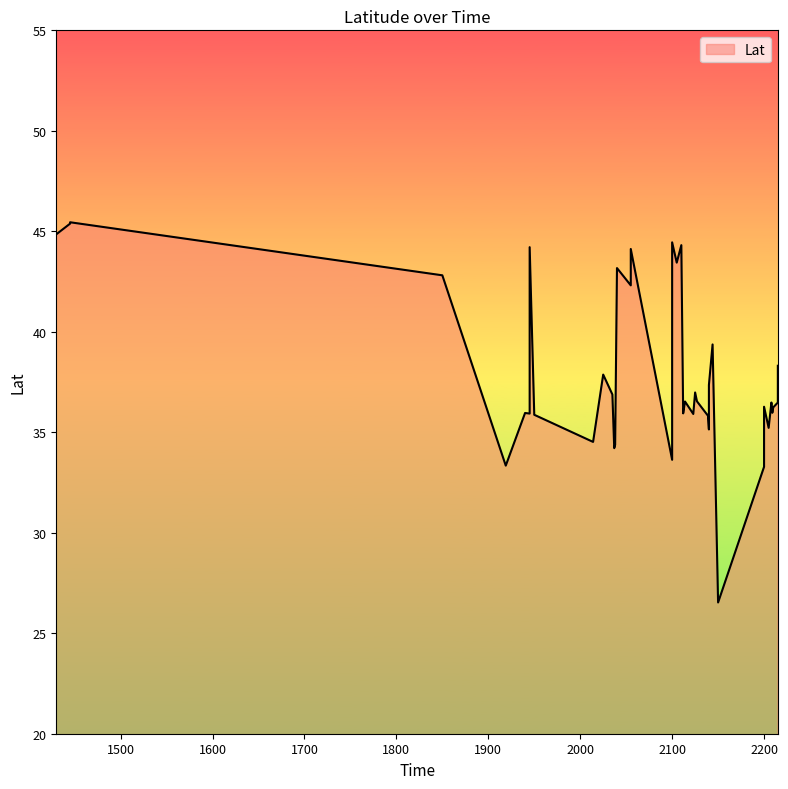

List the labels in order of value, smallest first.

2150, 2200, 1919, 2100, 2037, 2038, 2014, 2140, 2205, 2139, 1950, 2123, 1945, 2112, 1940, 2209, 2210, 2200, 2208, 2215, 2114, 2127, 2035, 2125, 2140, 2100, 2025, 2215, 2144, 2055, 1850, 2040, 2105, 2055, 1945, 2110, 2100, 1430, 1445, 1445